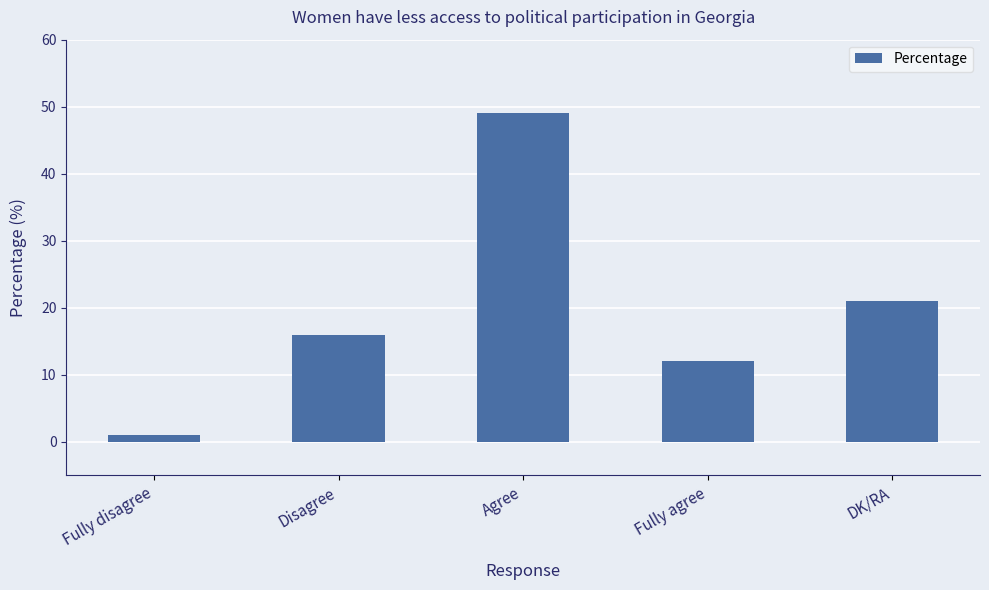

Reading left to right, transcribe all the data shown in this chart.

Fully disagree=1	Disagree=16	Agree=49	Fully agree=12	DK/RA=21